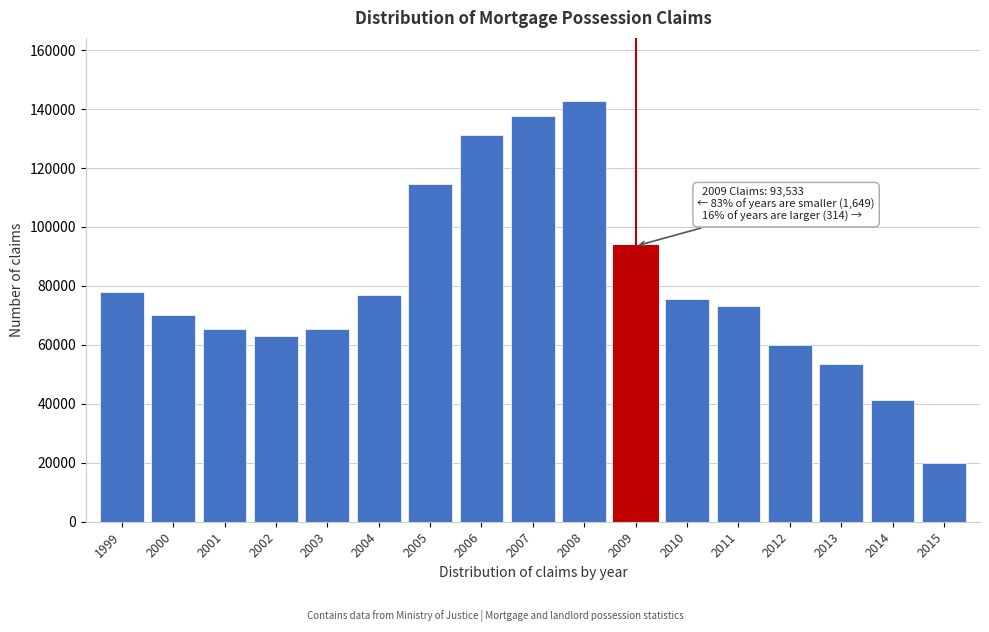

What is the sum of all values?

1361872